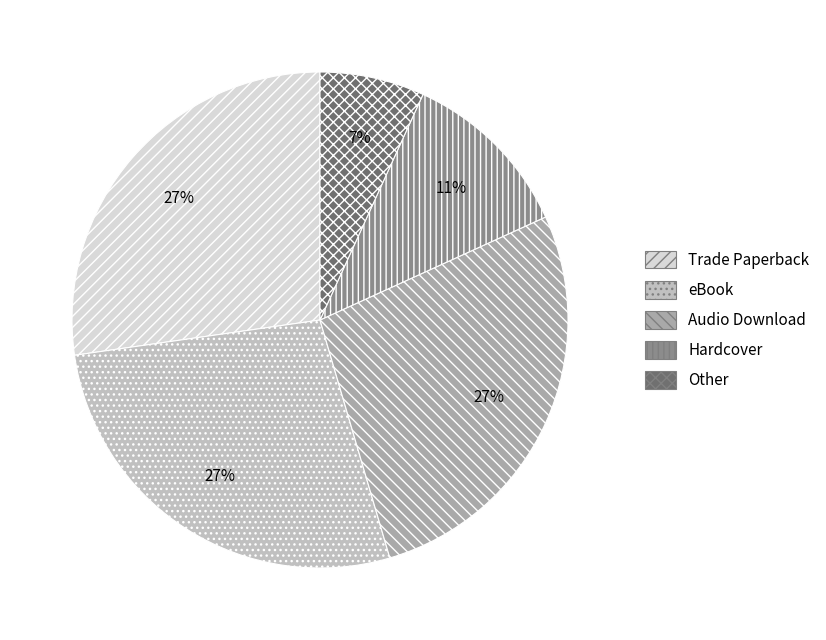

How many segments does this pie chart have?

5